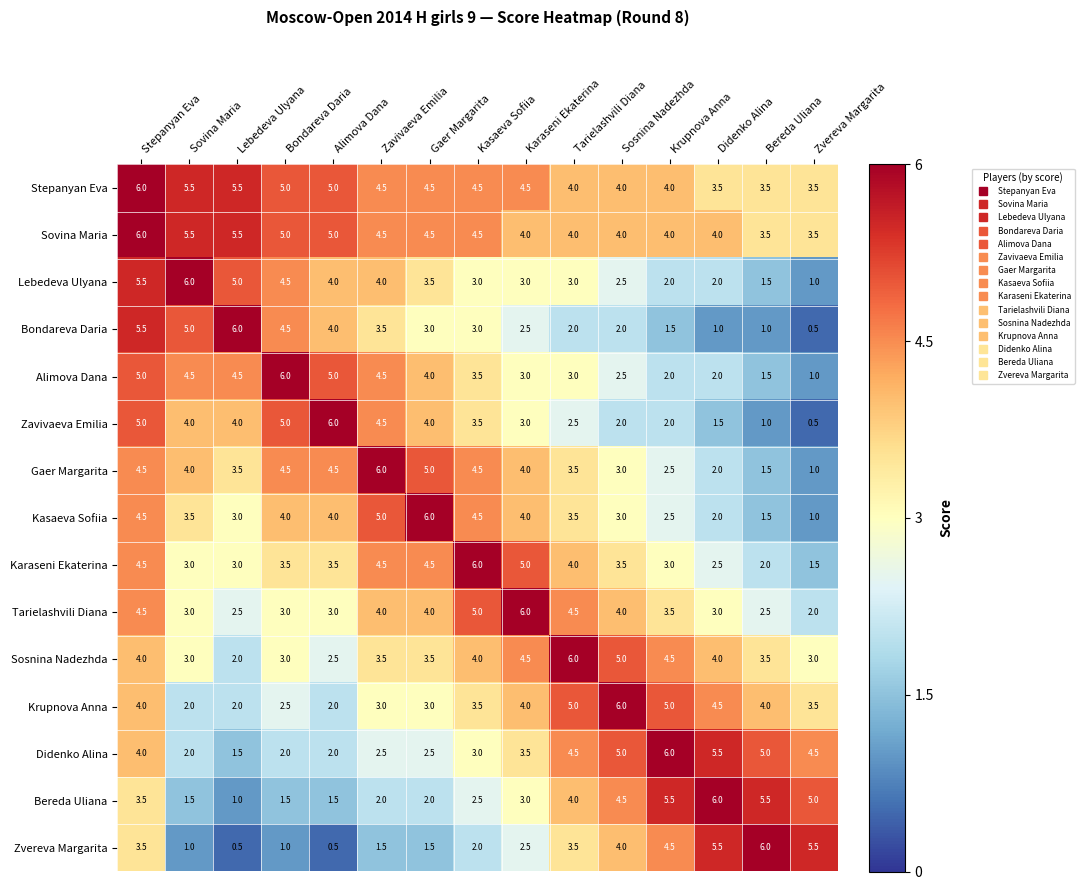

What is the greatest value displayed?

6.0